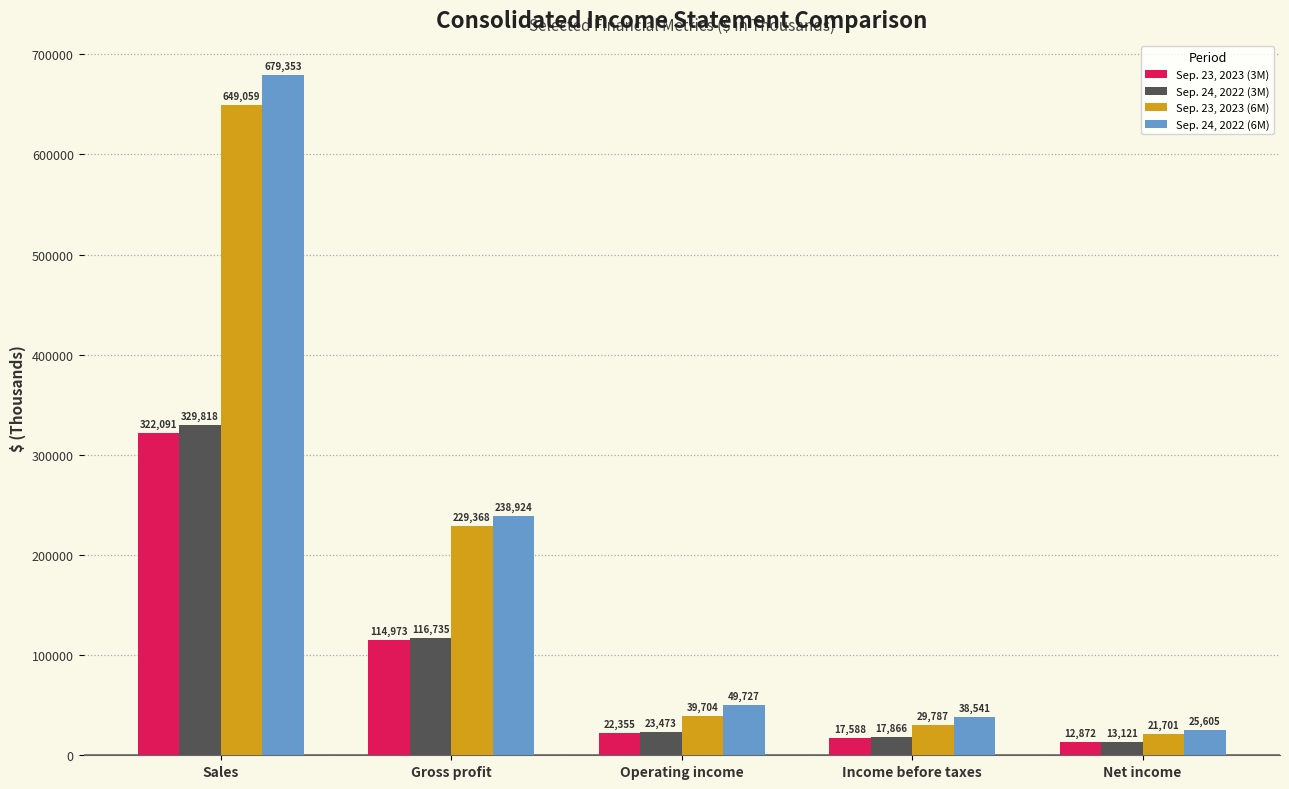

What is the spread (max minus min) of values at Income before taxes?

20953